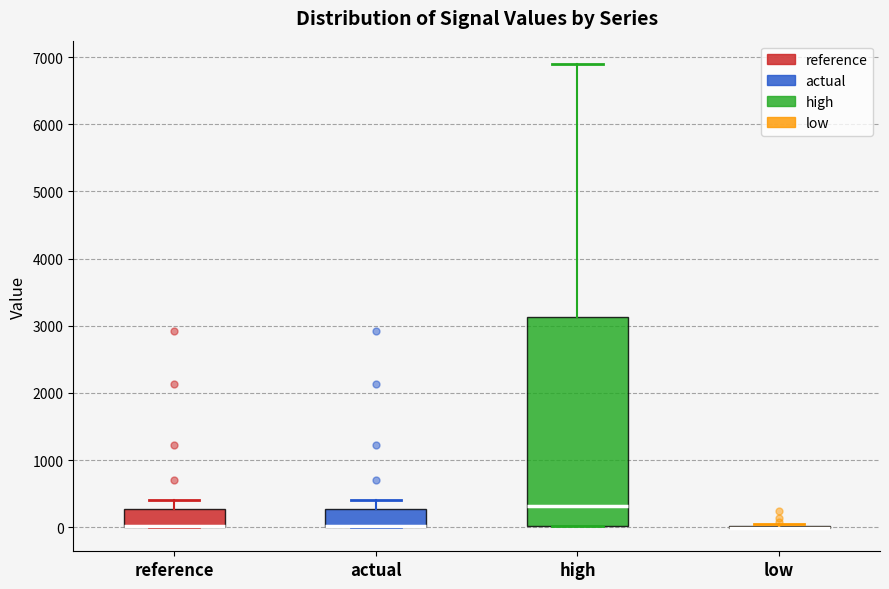

Reading left to right, transcribe this box plot: for each box, give where its median line is, the range the box spans, and where its two whiskers end, as read against the y-axis. The values are not printed on the chart, so give them approximately, as read against the axis.

reference: median 0 (drawn on the box's lower edge), box 0 to 300, whiskers 0 to 400
actual: median 0 (drawn on the box's lower edge), box 0 to 300, whiskers 0 to 400
high: median 300, box 0 to 3100, whiskers 0 to 6900
low: box collapsed to a line at 0, whiskers 0 to 0